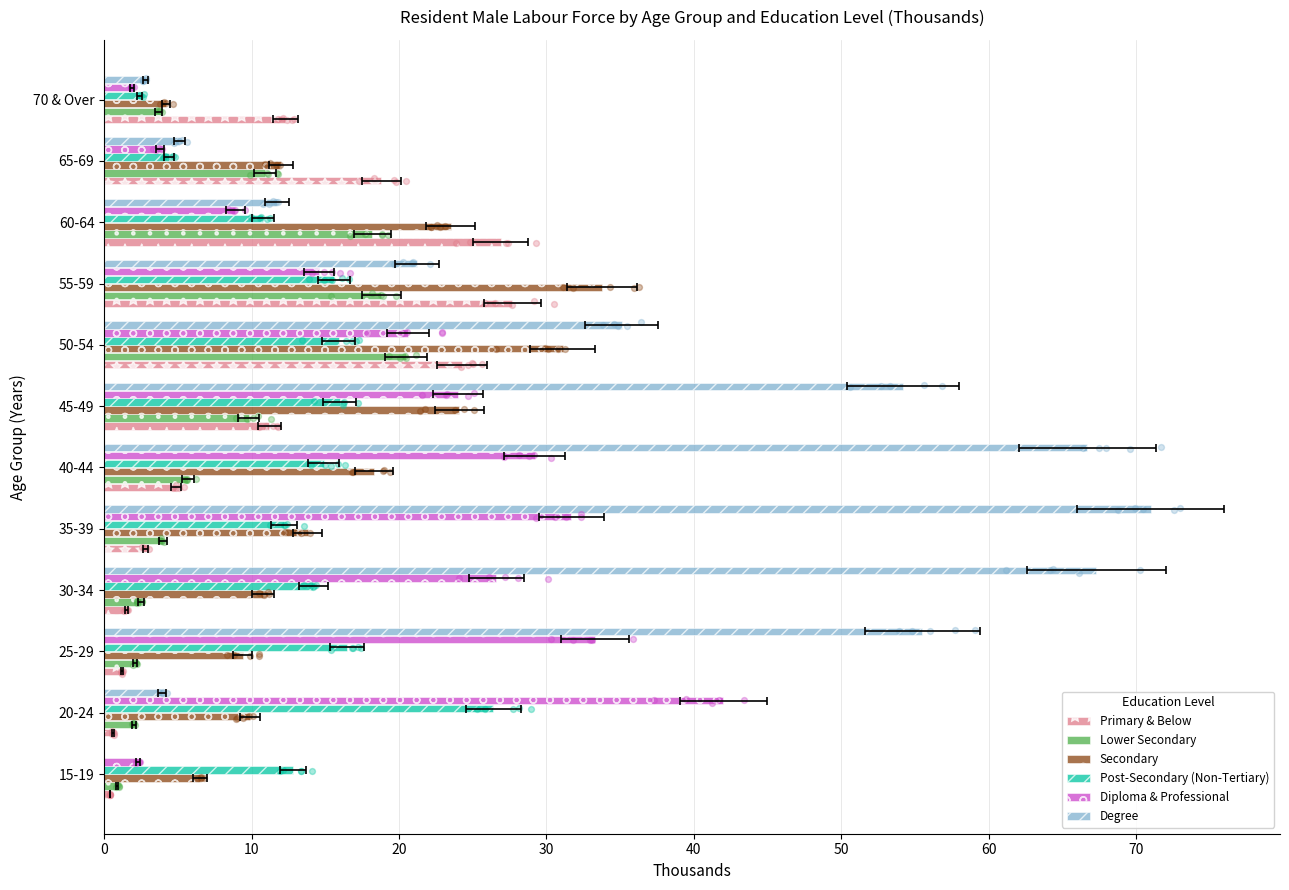

At how many categories does at least one series exceed 51?

5